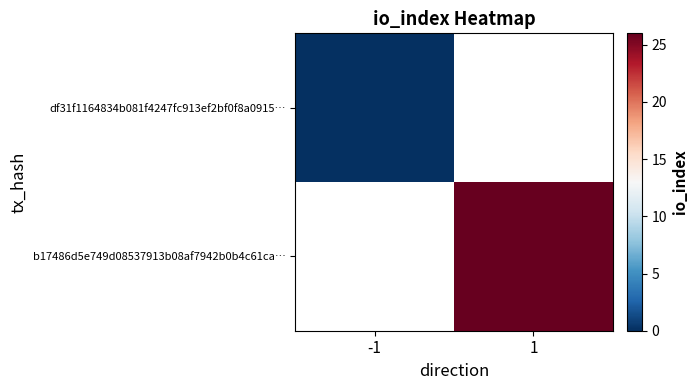

Where is df31f1164834b081f4247fc913ef2bf0f8a0915… nearest to the value 0?

-1